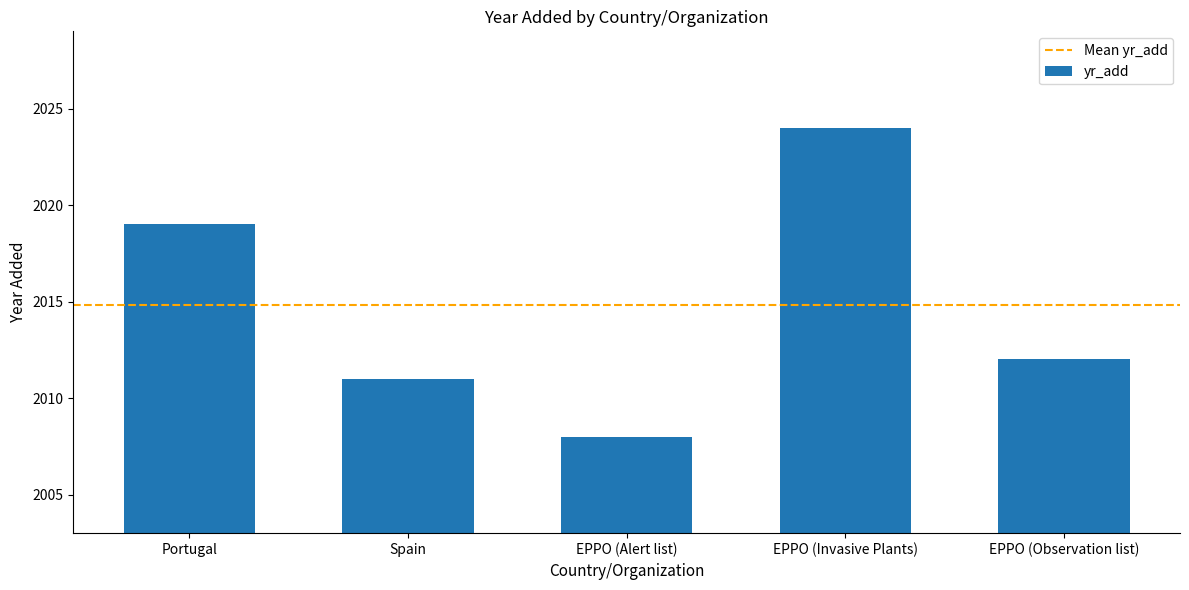

Where is the data nearest to the value 2016?

Portugal